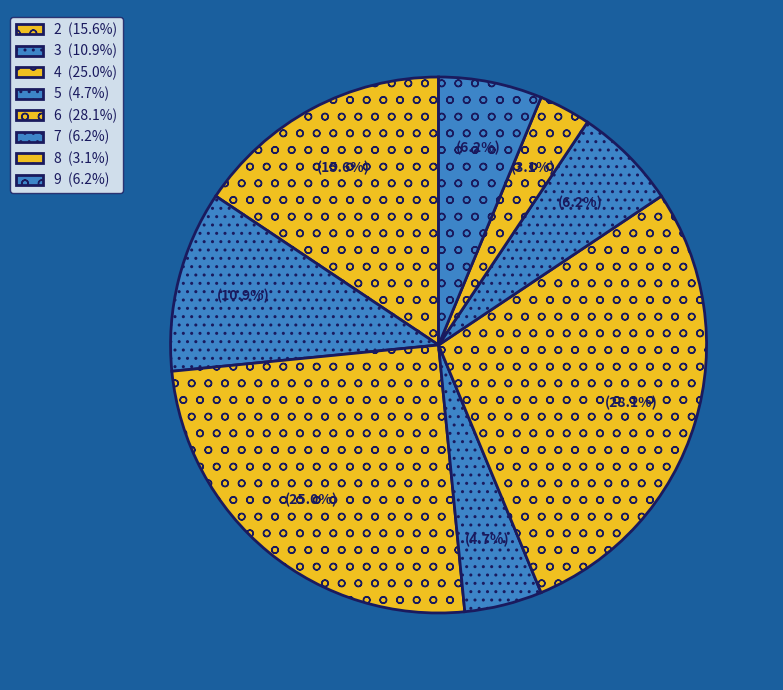

Does any single category account for the majority?

No